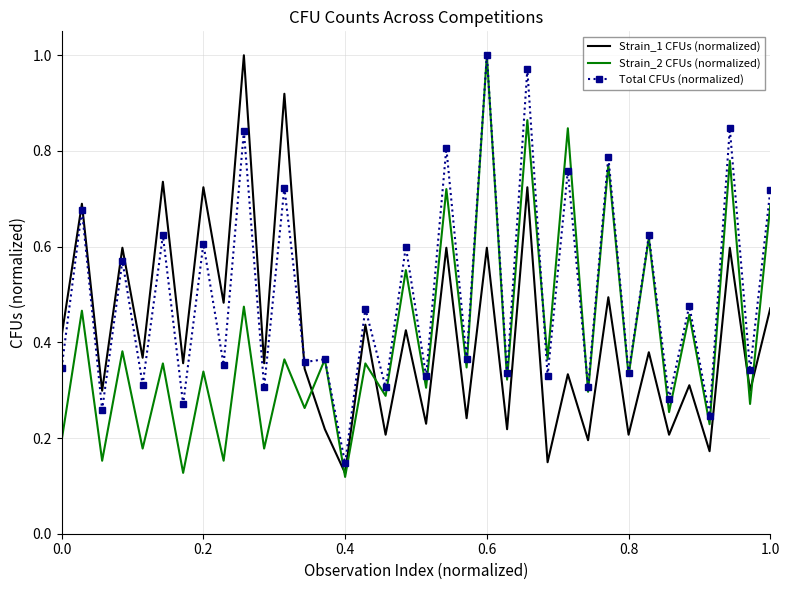

Which series ends up on top after the final intersection of Strain_1 CFUs (normalized) and Total CFUs (normalized)?

Total CFUs (normalized)